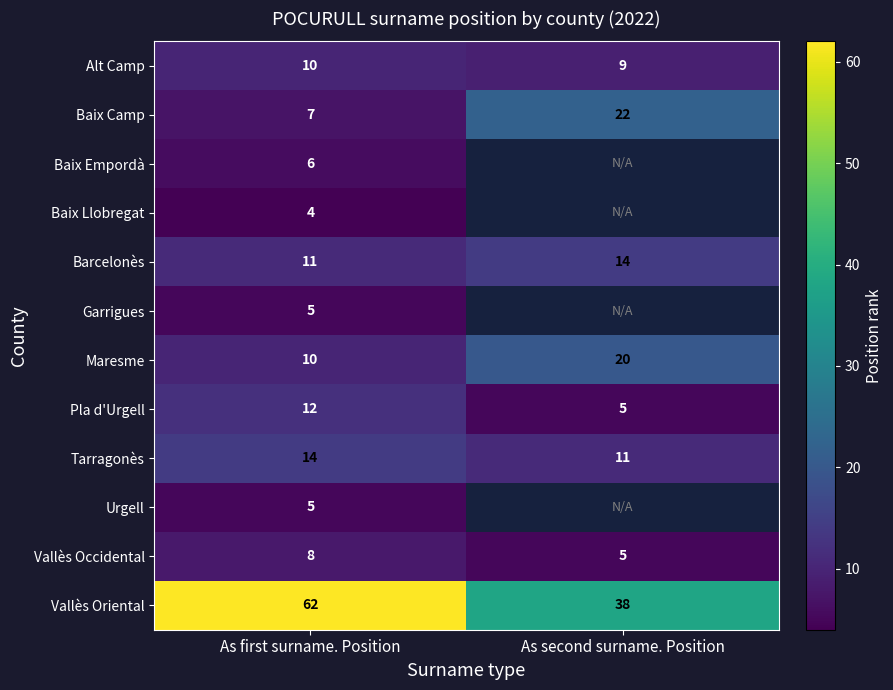

At which label is Pla d'Urgell closest to 8?

As second surname. Position